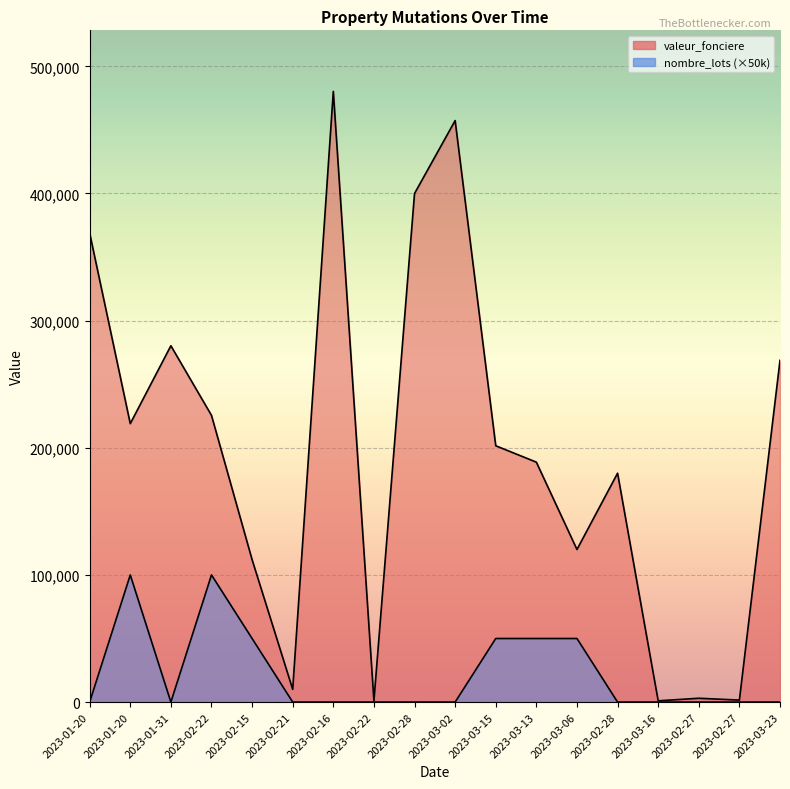

Which series changed the most between 2023-02-22 and 2023-03-16?

valeur_fonciere